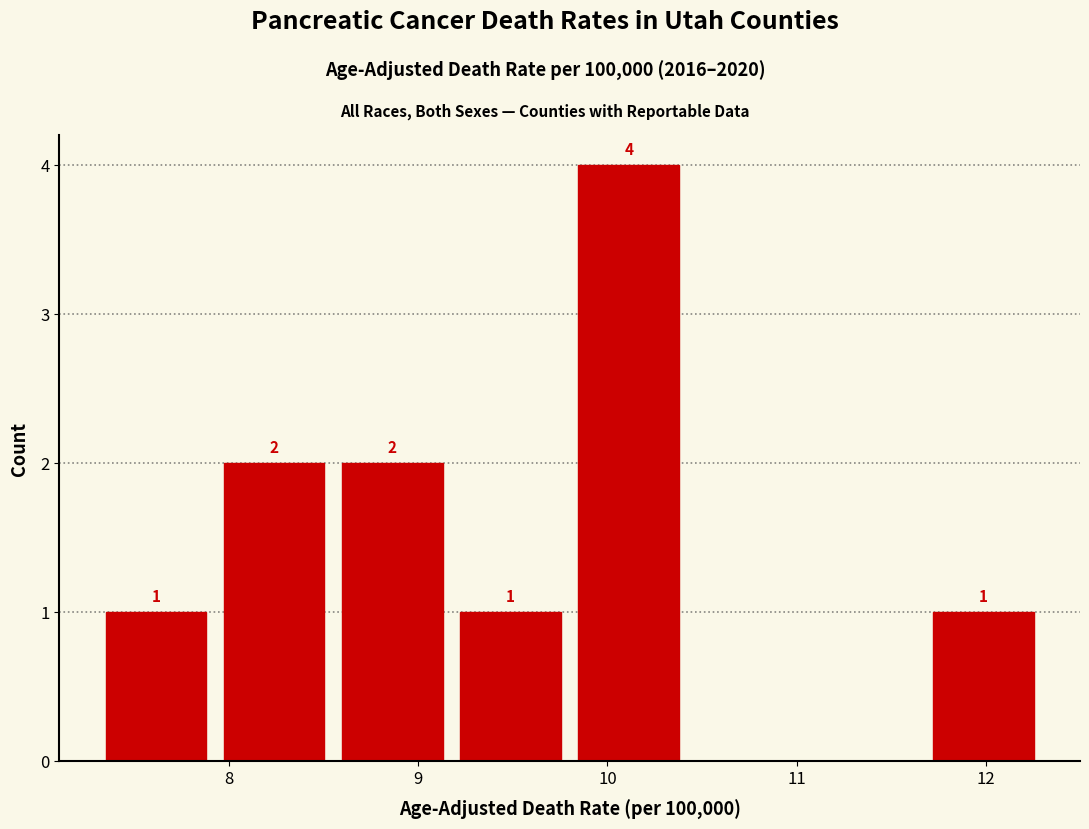

Over which range of the x-axis is the bar tallest?

9.8 to 10.4